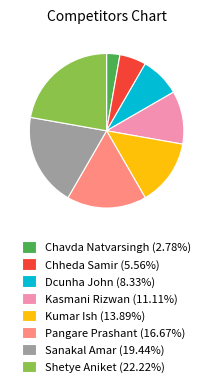

What is the smallest slice in the pie chart?

Chavda Natvarsingh